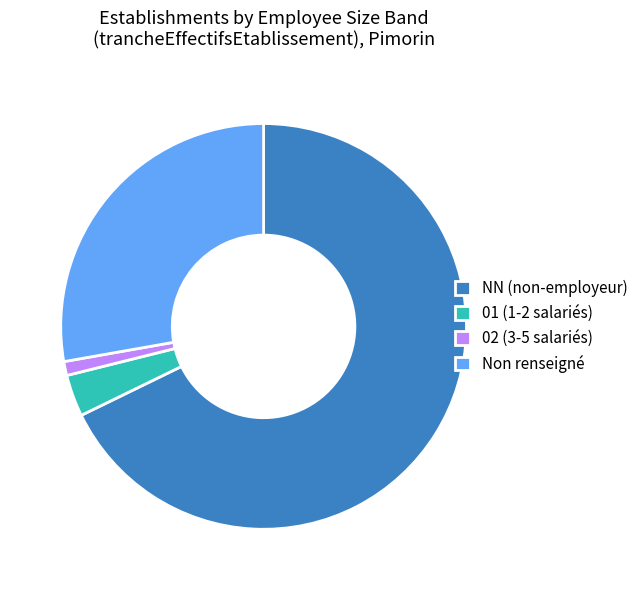

What is the majority slice?

NN (non-employeur)